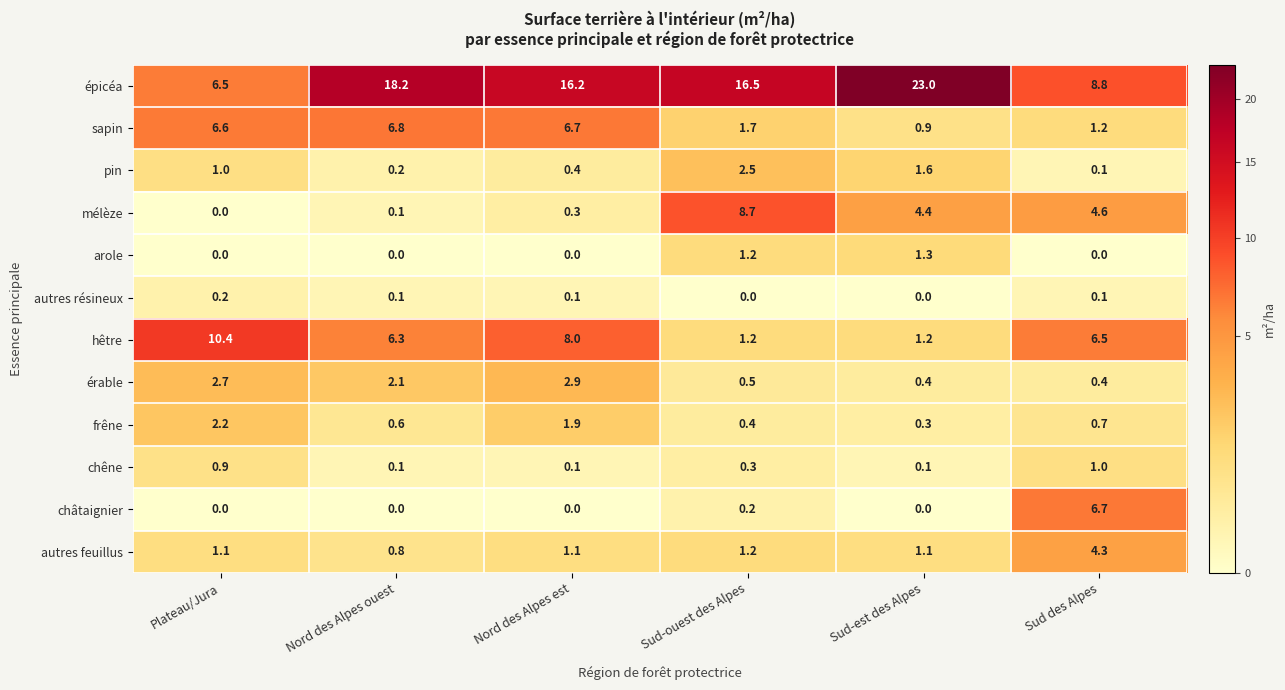

Between Plateau/Jura and Sud-ouest des Alpes, which series saw the biggest shift?

épicéa